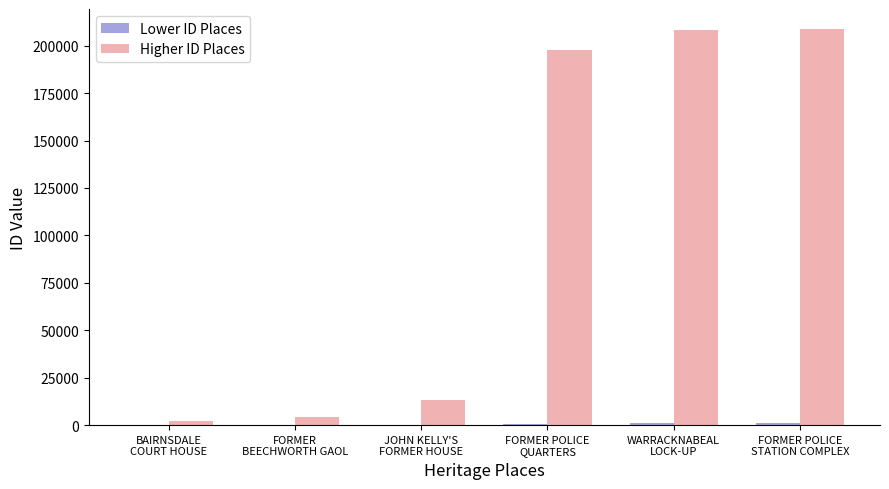

What is the sum of all Higher ID Places values?

634678